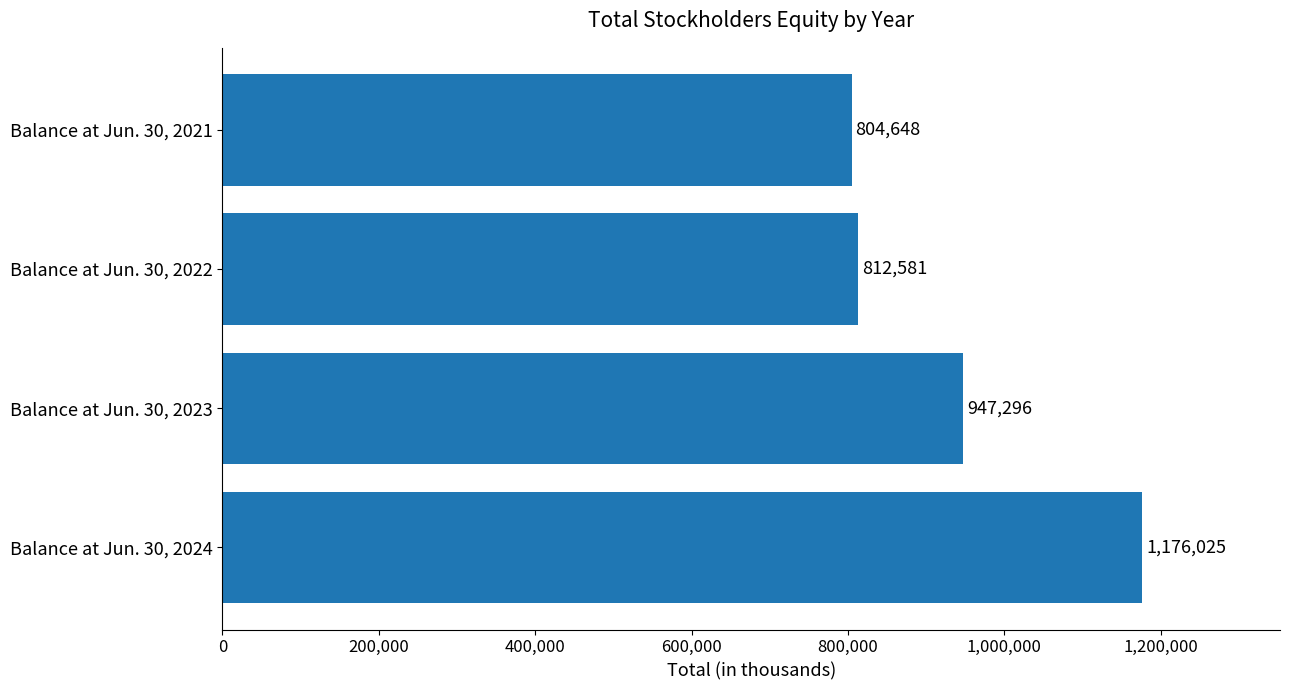

At which label is the value closest to 990336?

Balance at Jun. 30, 2023